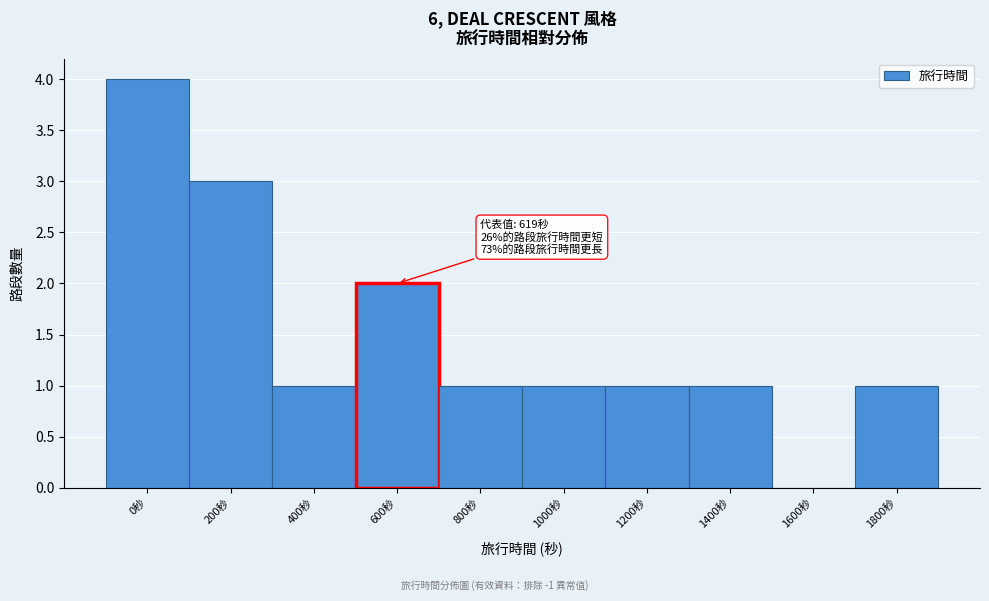

Reading right to left, transcribe all the data shown in this chart.

1800秒=1	1600秒=0	1400秒=1	1200秒=1	1000秒=1	800秒=1	600秒=2	400秒=1	200秒=3	0秒=4